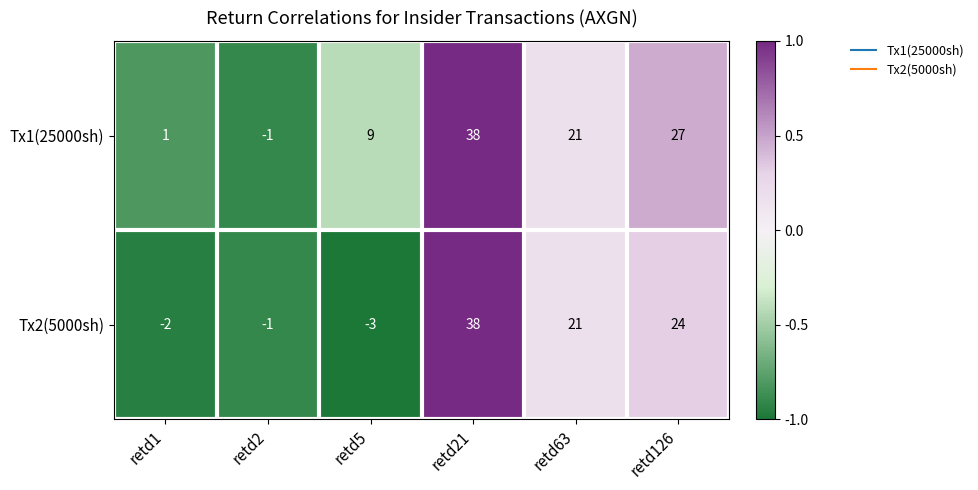

Reading left to right, transcribe all the data shown in this chart.

Tx1(25000sh): 1	-1	9	38	21	27
Tx2(5000sh): -2	-1	-3	38	21	24